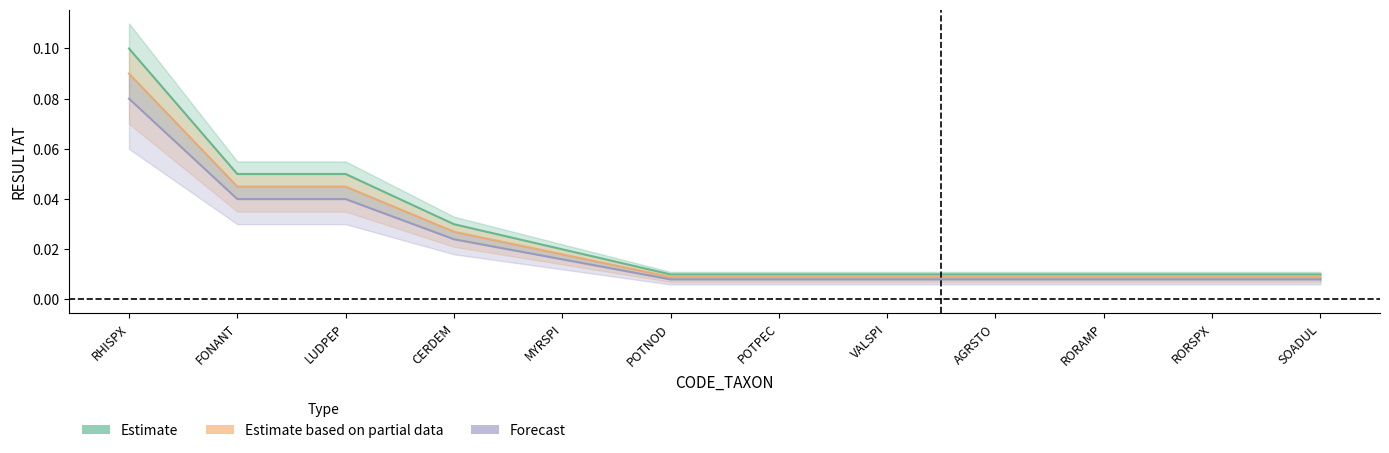

Is it true that Forecast equals 0.0 at RORSPX?

True